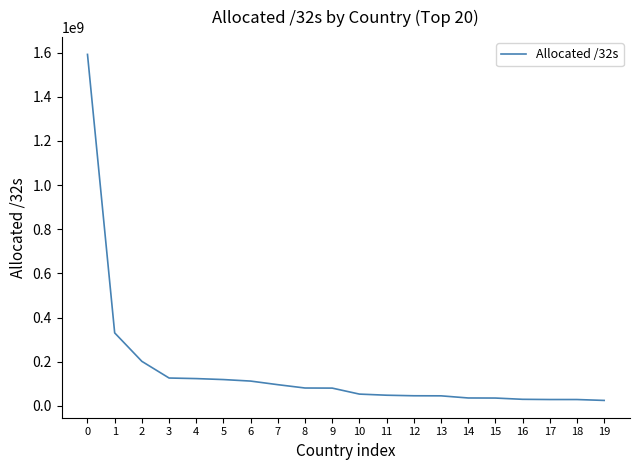

What is the change in value from 7 to 13?

-50532560